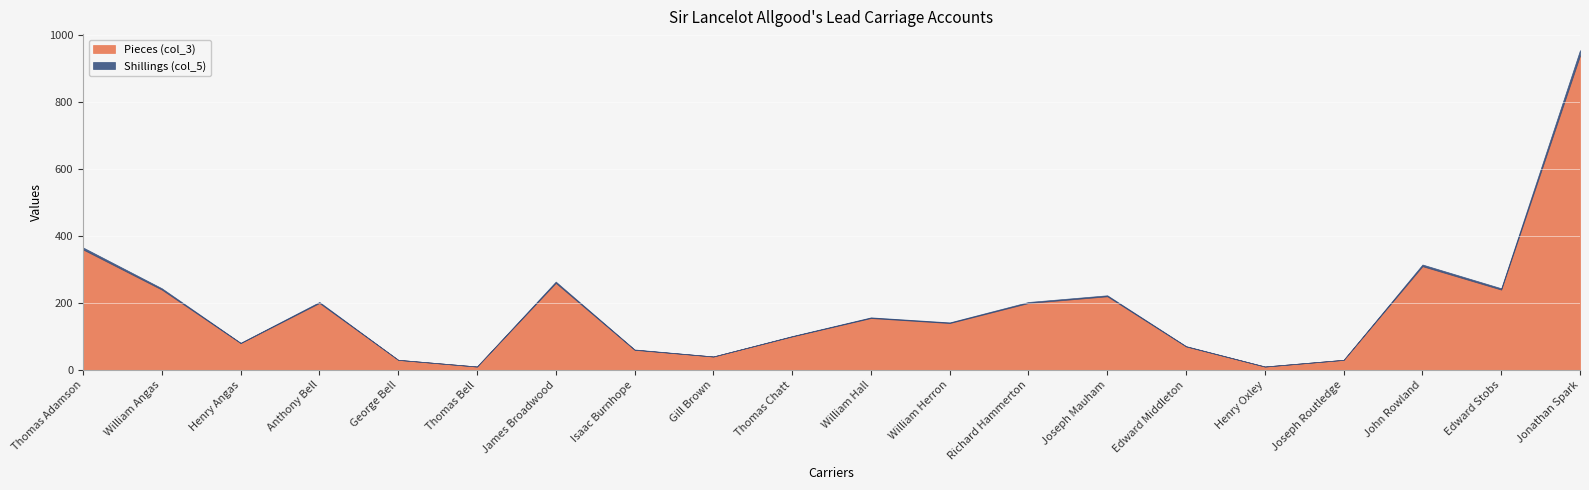

What position from the left is Thomas Bell?

6